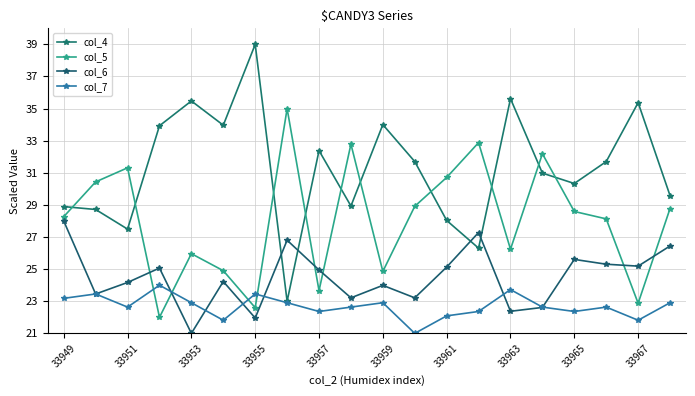

What is the average value of the col_7 series?

22.7